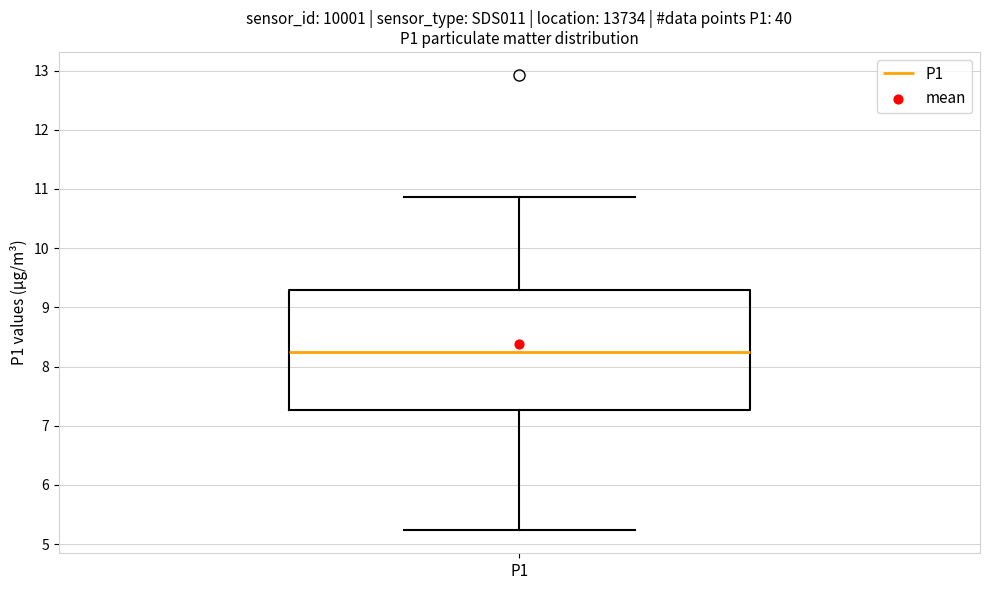

Transcribe this box plot: give where the median line is, the range the box spans, and where the two whiskers end, as read against the y-axis. The values are not printed on the chart, so give them approximately, as read against the axis.

median 8.3, box 7.3 to 9.3, whiskers 5.2 to 10.9